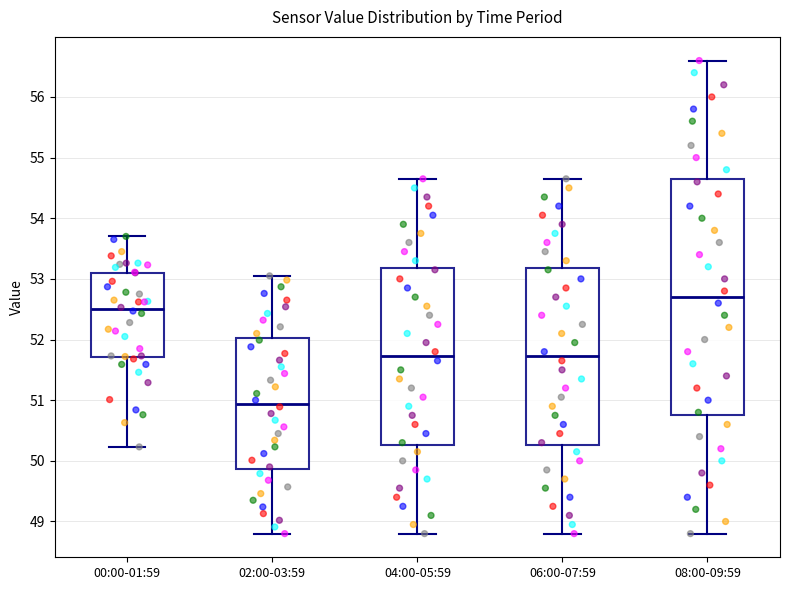

Which box is the tallest, from its lower edge to its upper edge?

08:00-09:59